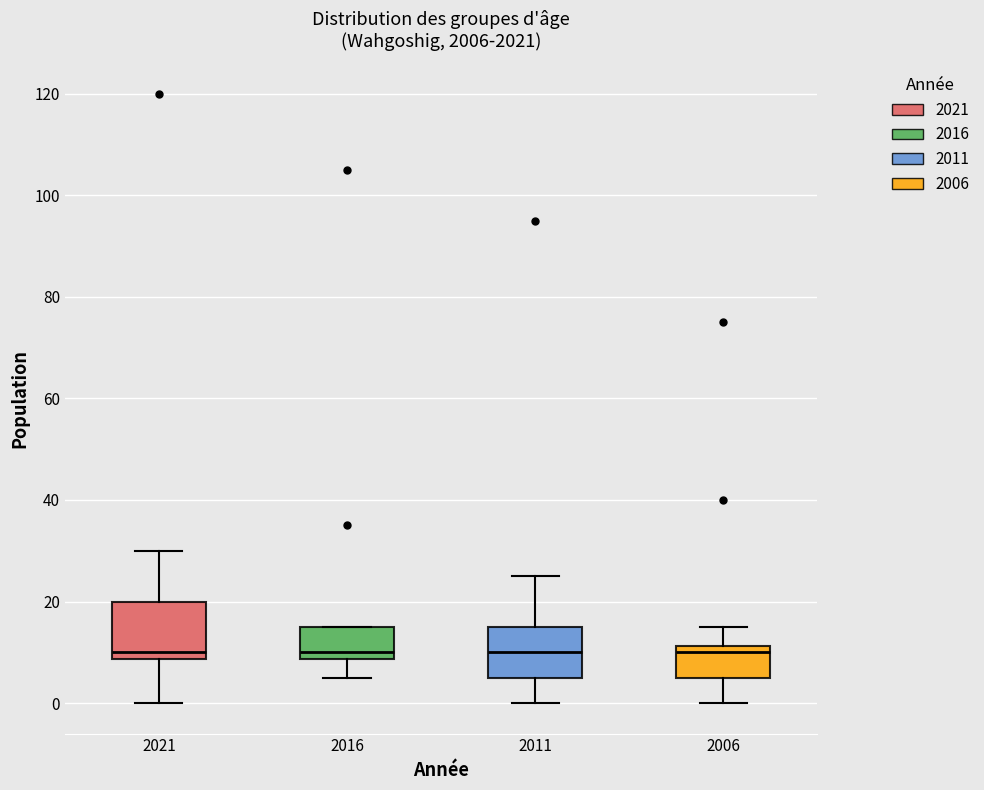

Reading left to right, transcribe this box plot: for each box, give where its median line is, the range the box spans, and where its two whiskers end, as read against the y-axis. The values are not printed on the chart, so give them approximately, as read against the axis.

2021: median 10, box 8 to 20, whiskers 0 to 30
2016: median 10, box 8 to 16, whiskers 6 to 16
2011: median 10, box 6 to 16, whiskers 0 to 26
2006: median 10, box 6 to 12, whiskers 0 to 16